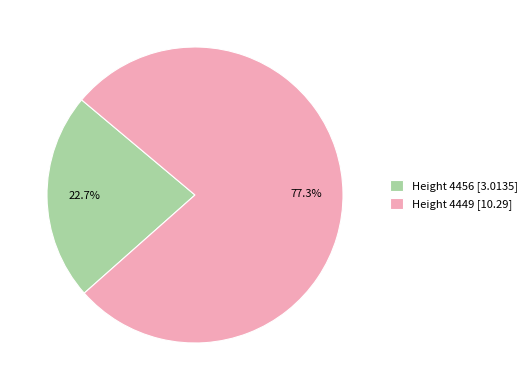

Combined, what portion of the pie is Height 4449 [10.29] and Height 4456 [3.0135]?

100.0%